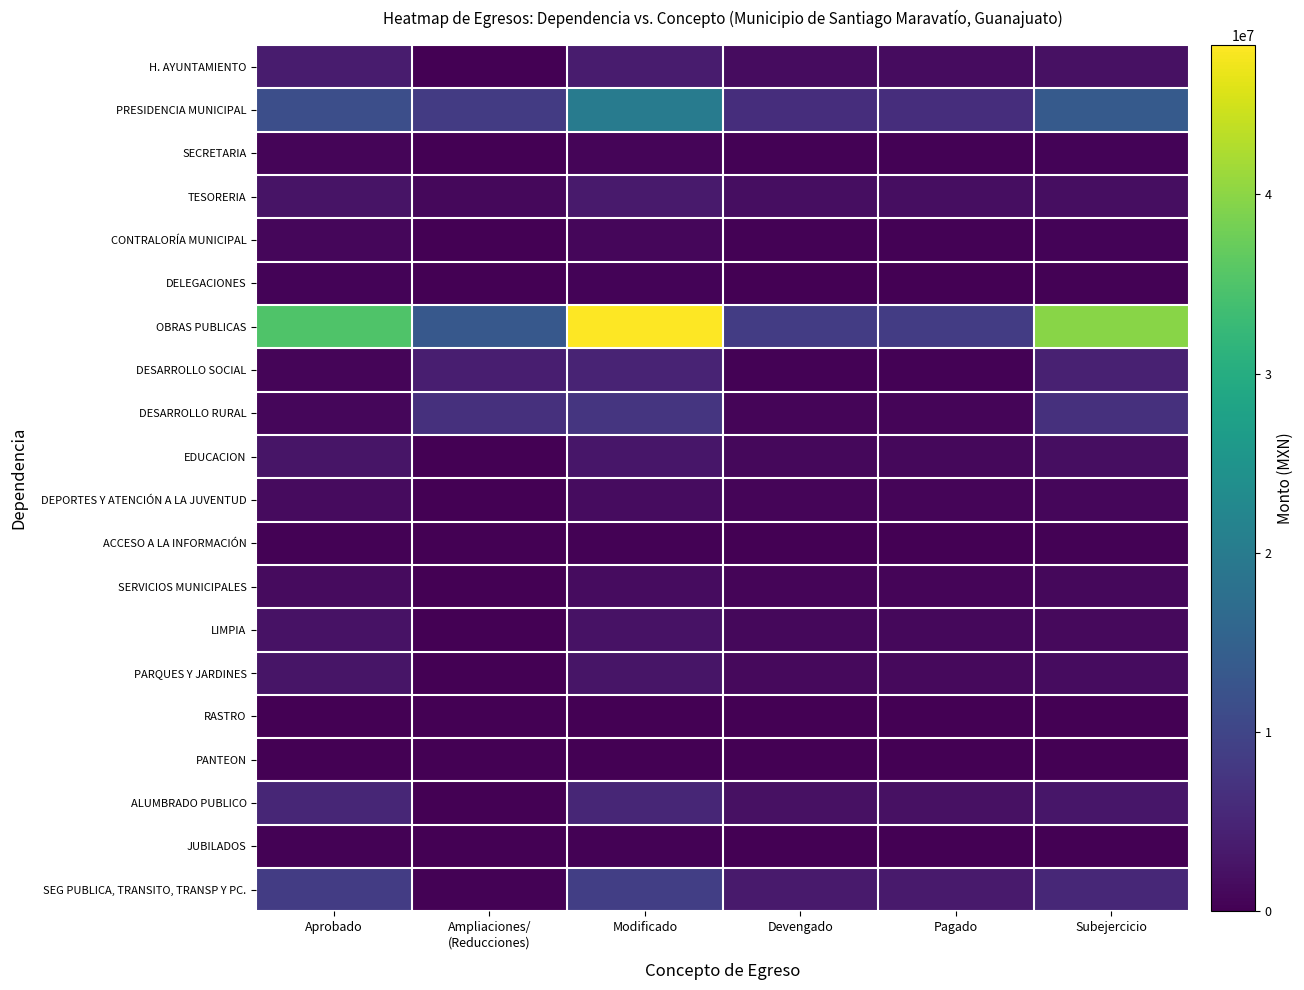

Rank the series by their maximum value, from lowest to highest.

PANTEON, RASTRO, JUBILADOS, ACCESO A LA INFORMACIÓN, DELEGACIONES, SECRETARIA, CONTRALORÍA MUNICIPAL, SERVICIOS MUNICIPALES, DEPORTES Y ATENCIÓN A LA JUVENTUD, LIMPIA, PARQUES Y JARDINES, EDUCACION, TESORERIA, H. AYUNTAMIENTO, DESARROLLO SOCIAL, ALUMBRADO PUBLICO, DESARROLLO RURAL, SEG PUBLICA, TRANSITO, TRANSP Y PC., PRESIDENCIA MUNICIPAL, OBRAS PUBLICAS